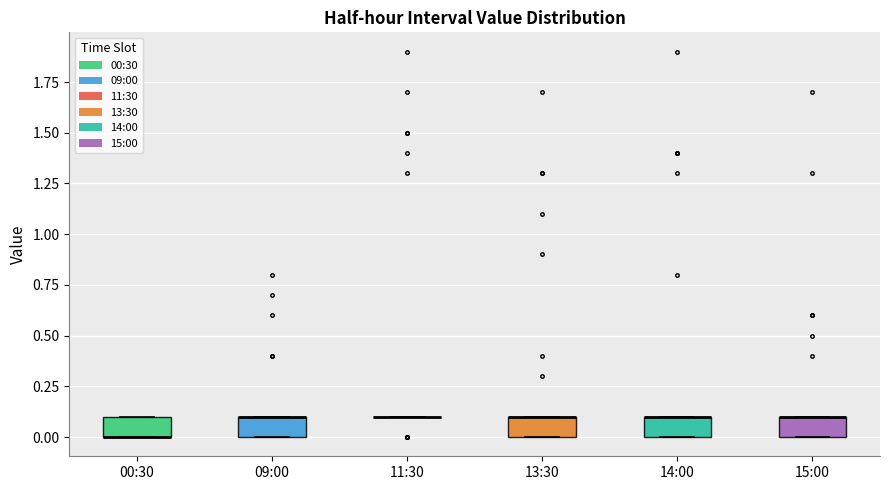

Reading left to right, read every box against the y-axis: the position of its median line, the range the box covers, and the ends of its whiskers. The values are not printed on the chart, so give them approximately, as read against the axis.

00:30: median 0.0 (drawn on the box's lower edge), box 0.0 to 0.1, whiskers 0.0 to 0.1
09:00: median 0.1 (drawn on the box's upper edge), box 0.0 to 0.1, whiskers 0.0 to 0.1
11:30: box collapsed to a line at 0.1, whiskers 0.1 to 0.1
13:30: median 0.1 (drawn on the box's upper edge), box 0.0 to 0.1, whiskers 0.0 to 0.1
14:00: median 0.1 (drawn on the box's upper edge), box 0.0 to 0.1, whiskers 0.0 to 0.1
15:00: median 0.1 (drawn on the box's upper edge), box 0.0 to 0.1, whiskers 0.0 to 0.1